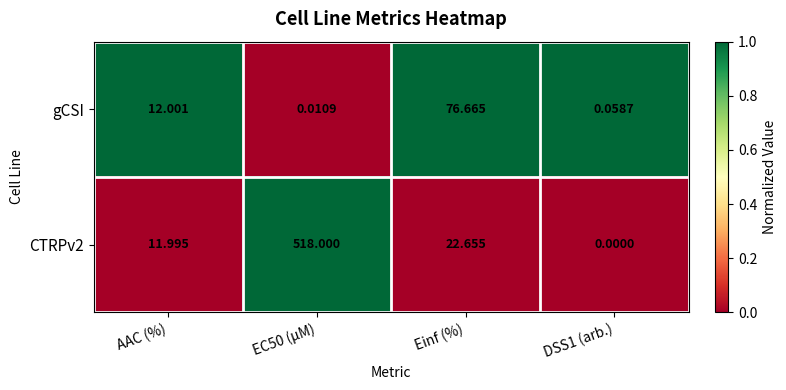

At which label is CTRPv2 closest to 259?

Einf (%)